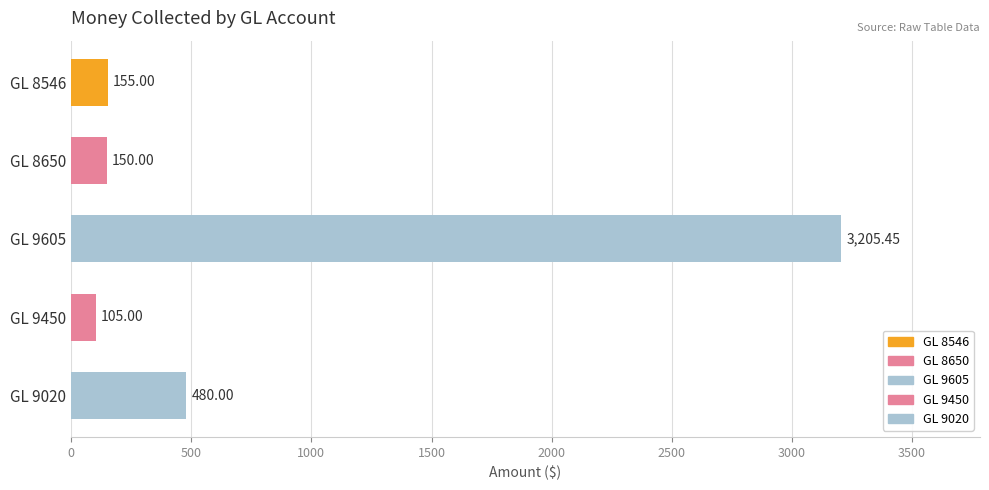

List the labels in order of value, smallest first.

GL 9450, GL 8650, GL 8546, GL 9020, GL 9605